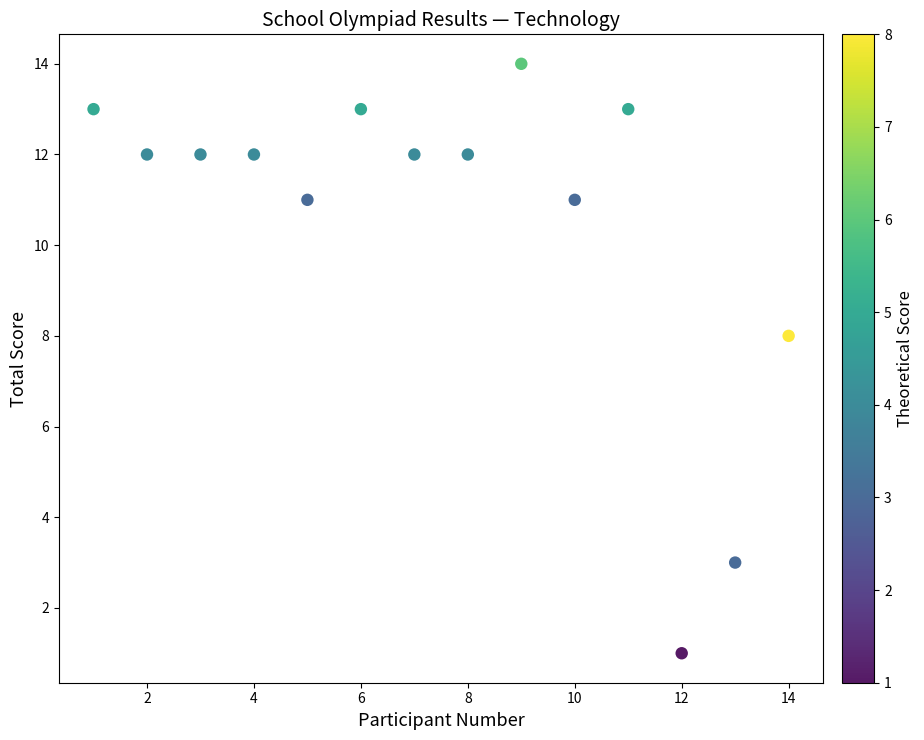

What Y value in the scatter plot is closest to 7?

8